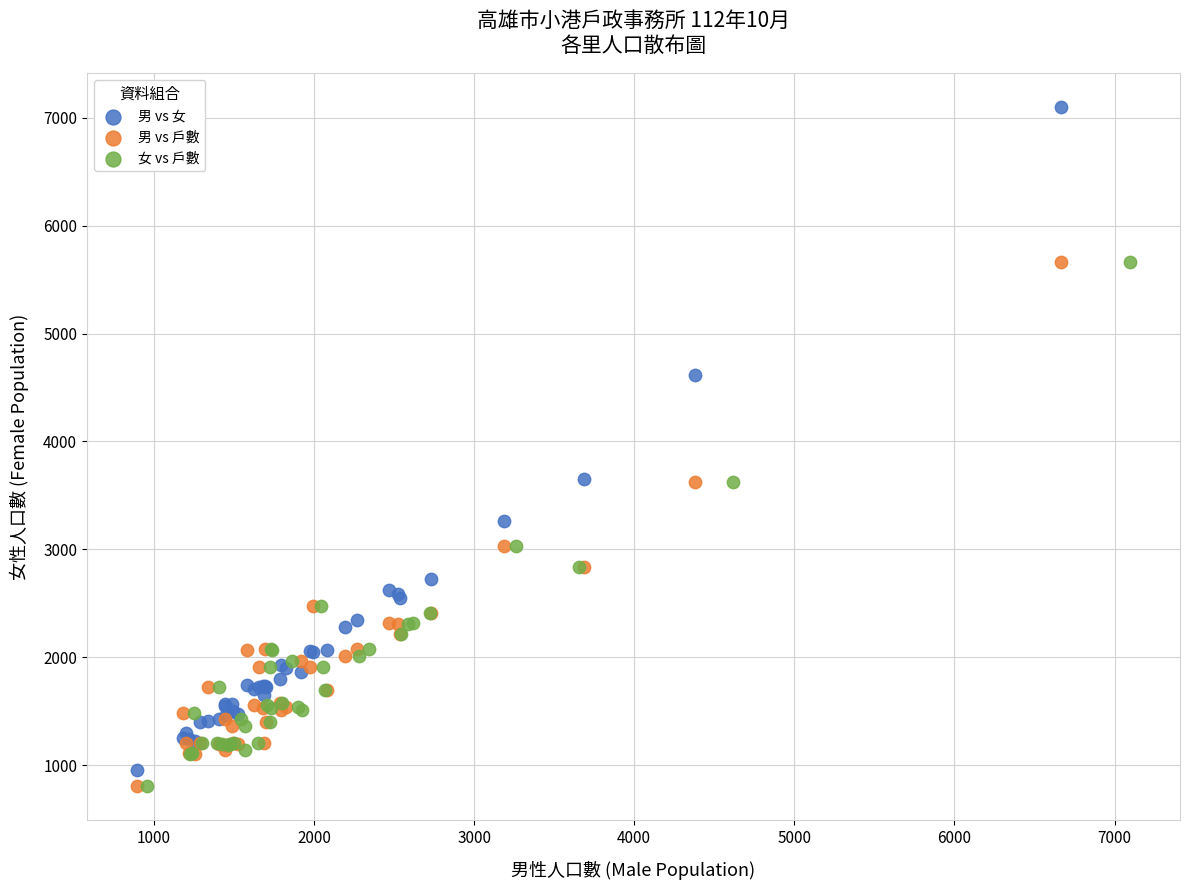

Which series reaches the maximum Y coordinate?

男 vs 女